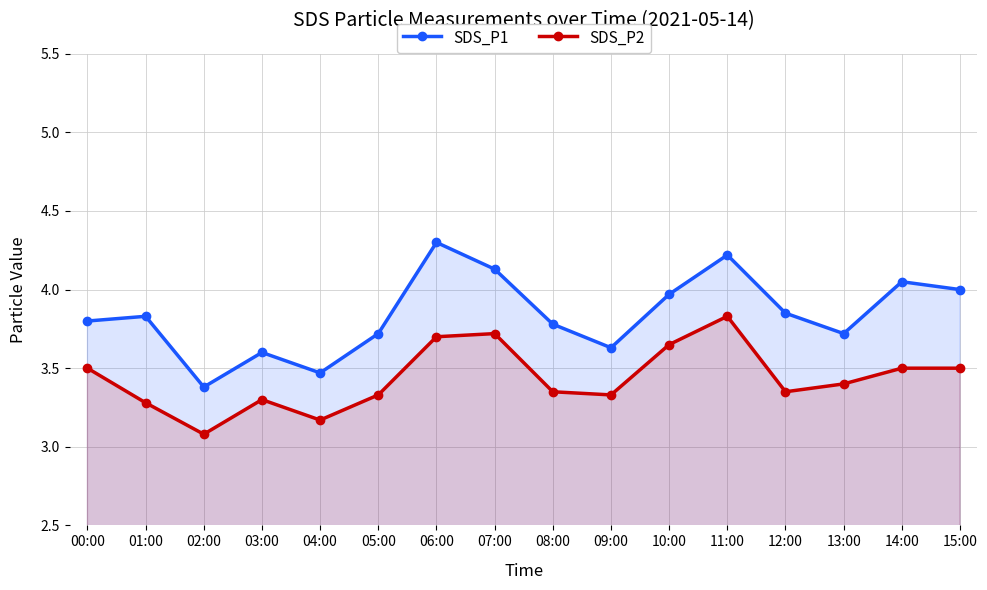

Which category has the highest value in the SDS_P2 series?

11:00